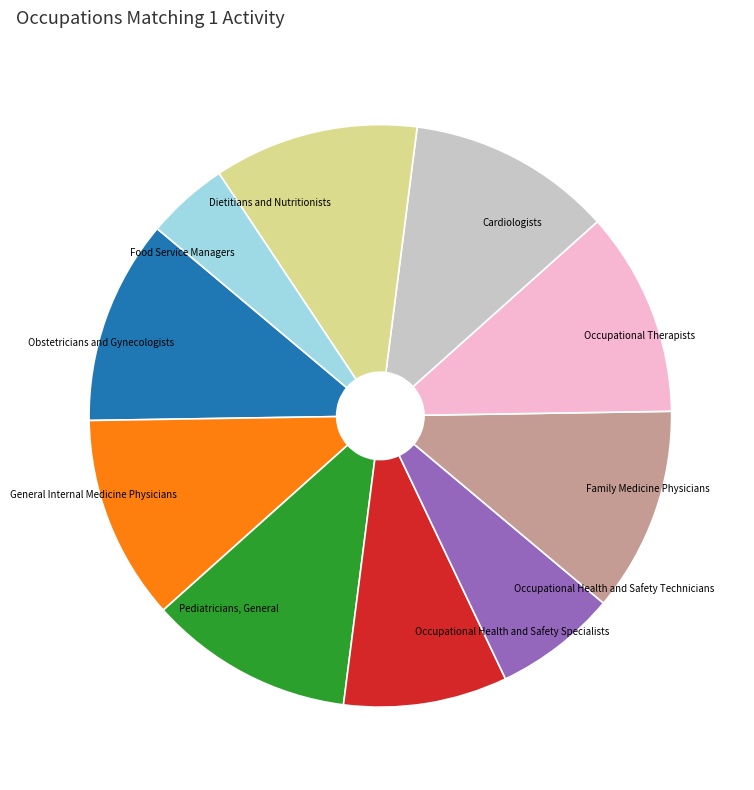

Which slice is the smallest?

Food Service Managers